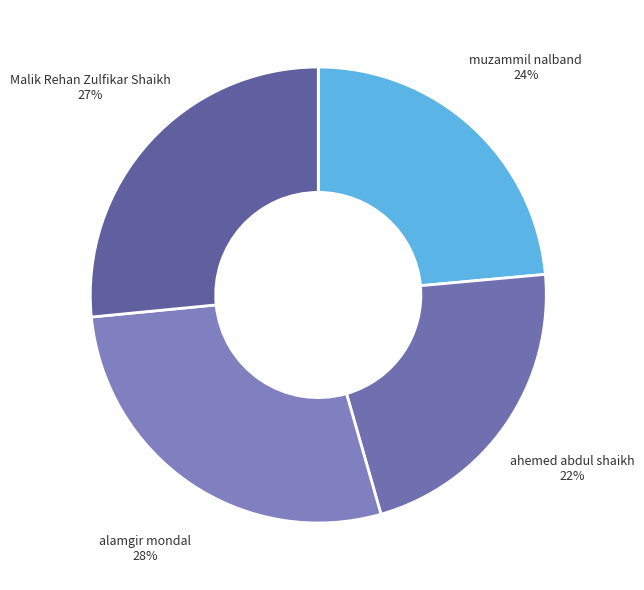

Count the number of slices in the pie.

4